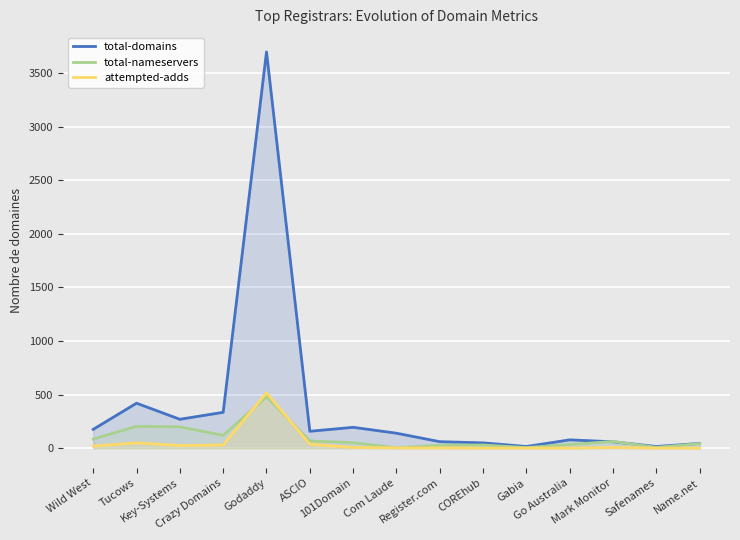

At how many categories does at least one series exceed 709?

1